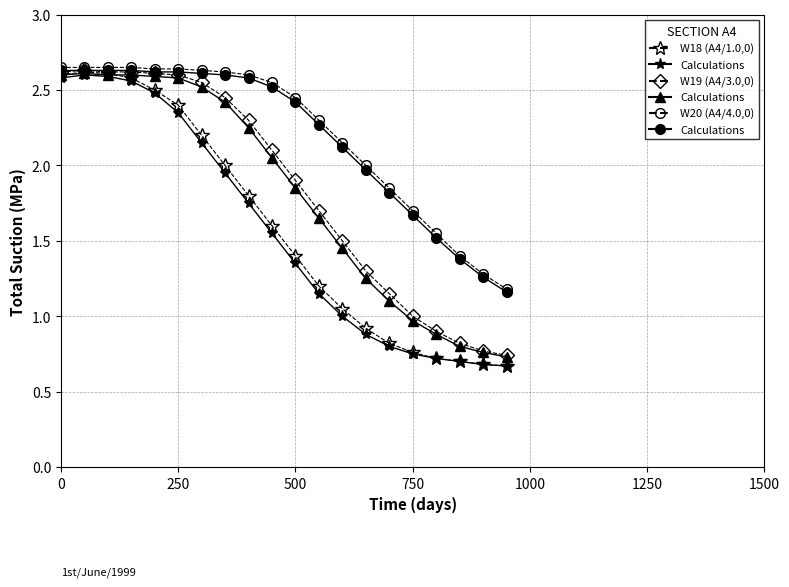

Which series has the largest total across all categories?

W20 (A4/4.0,0)